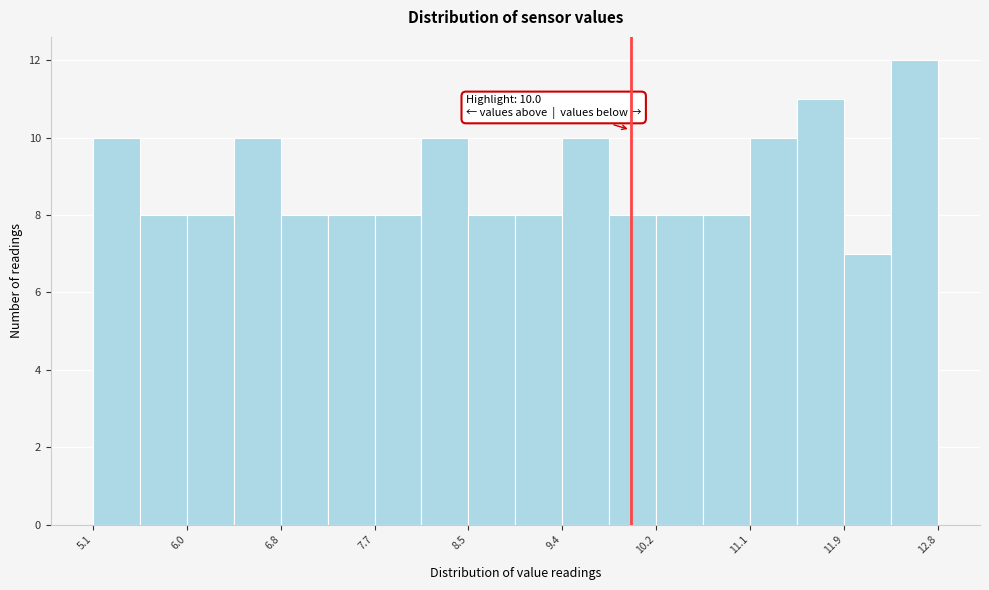

Which range on the x-axis has the tallest bar?

12.4 to 12.8